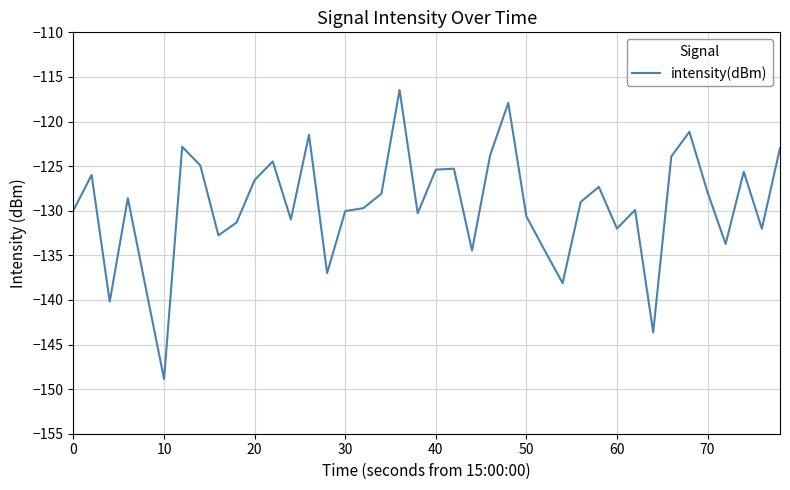

What is the greatest value displayed?

-116.5